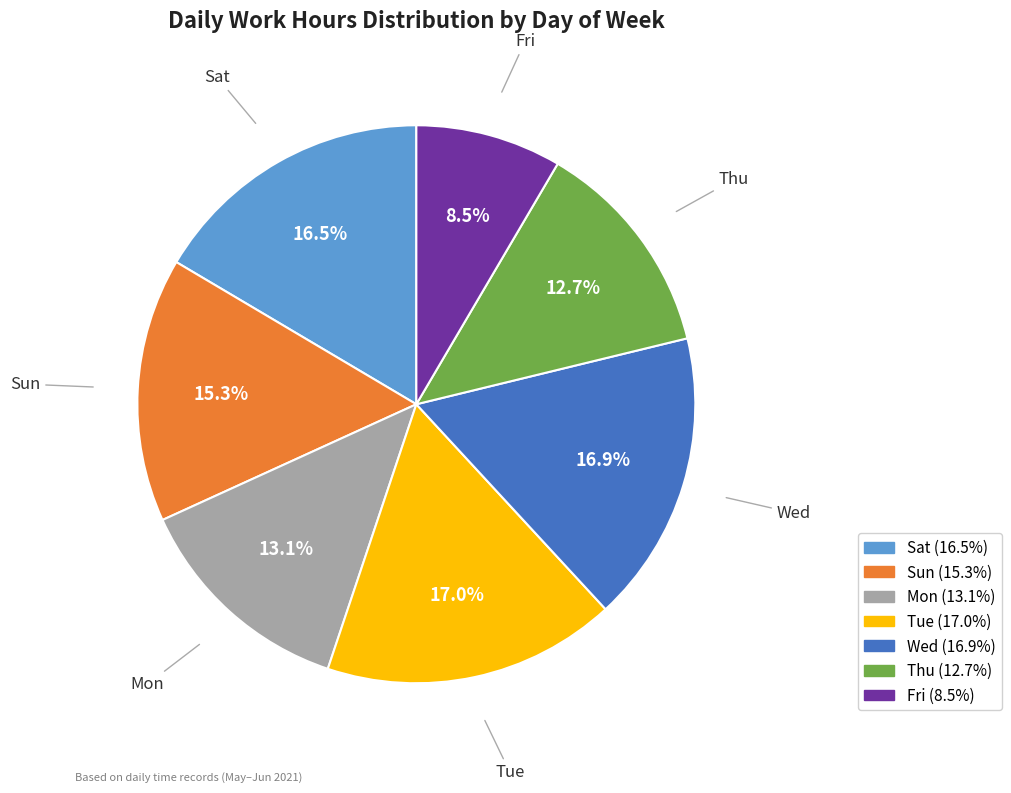

What percentage is NOT represented by Sat?

83.5%